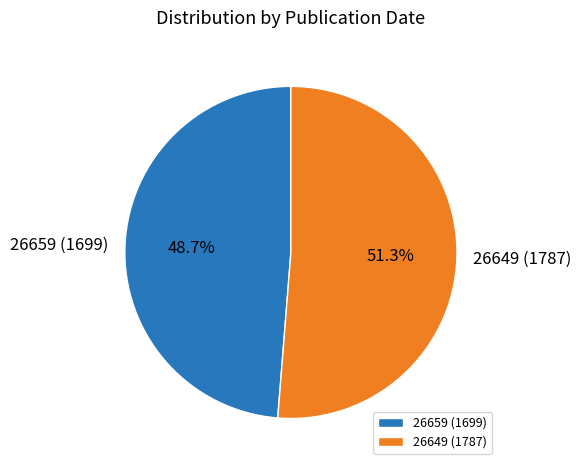

Do 26659 (1699) and 26649 (1787) together represent more than half of the pie?

Yes